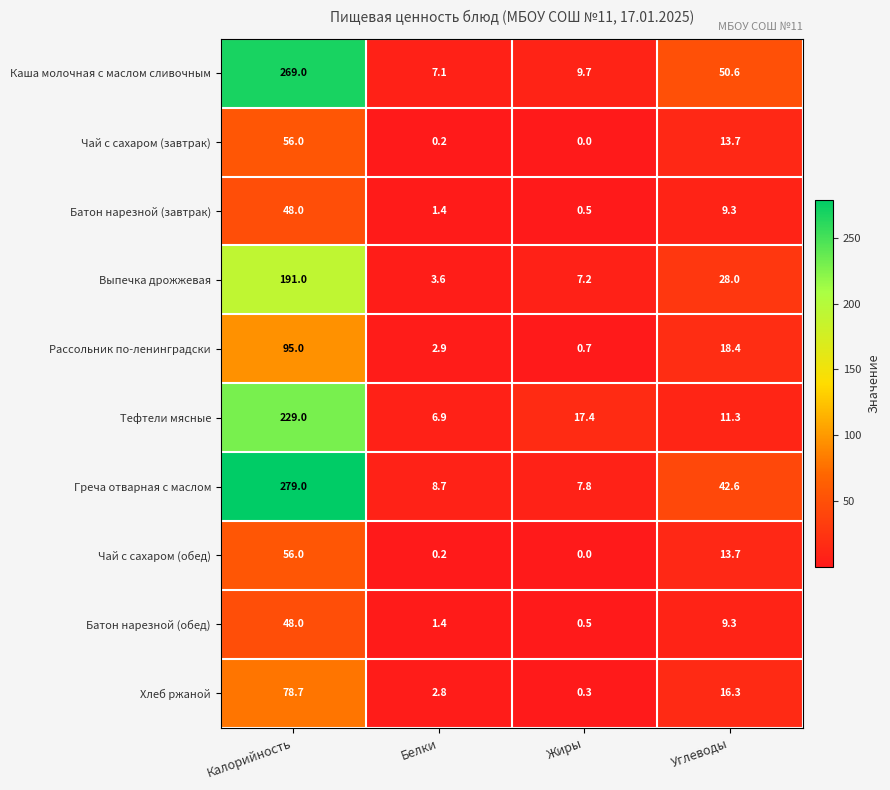

What is the lowest value of the Выпечка дрожжевая series?

3.6